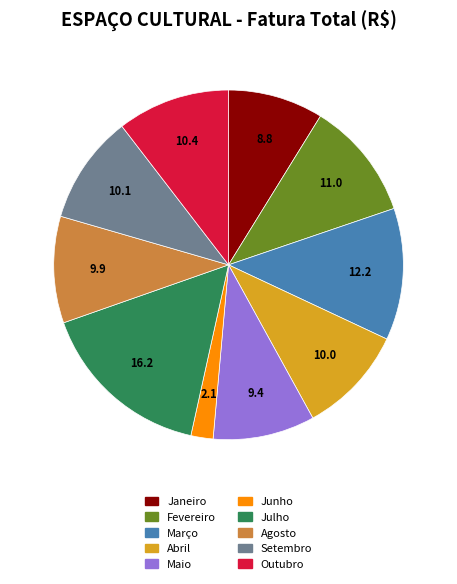

The Julho slice represents 22% of the pie. True or false?

False